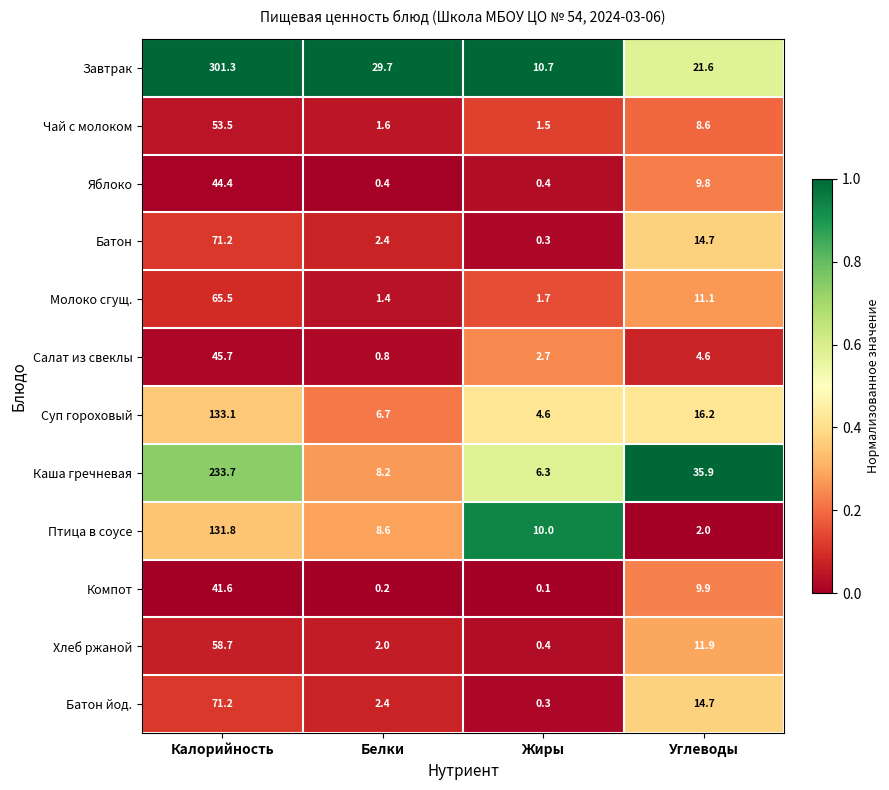

What is the sum of the Чай с молоком values at Белки and Углеводы?

10.2